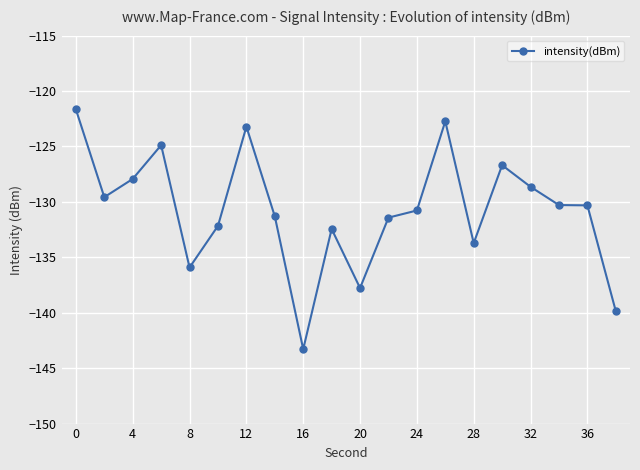

What is the average value?

-130.7